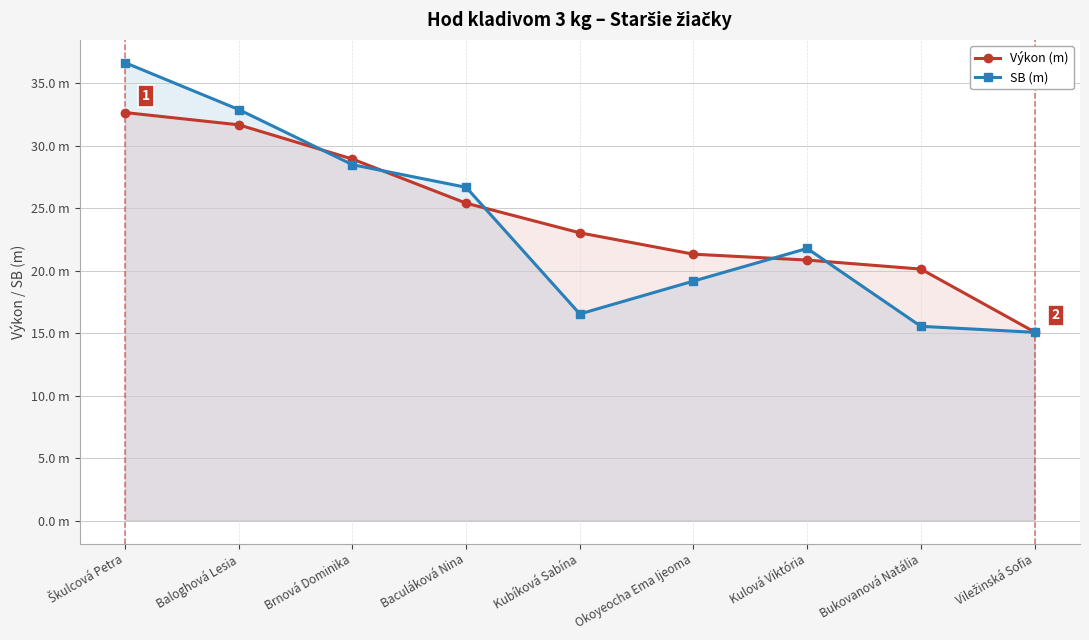

What are all the series names shown in the legend?

Výkon (m), SB (m)